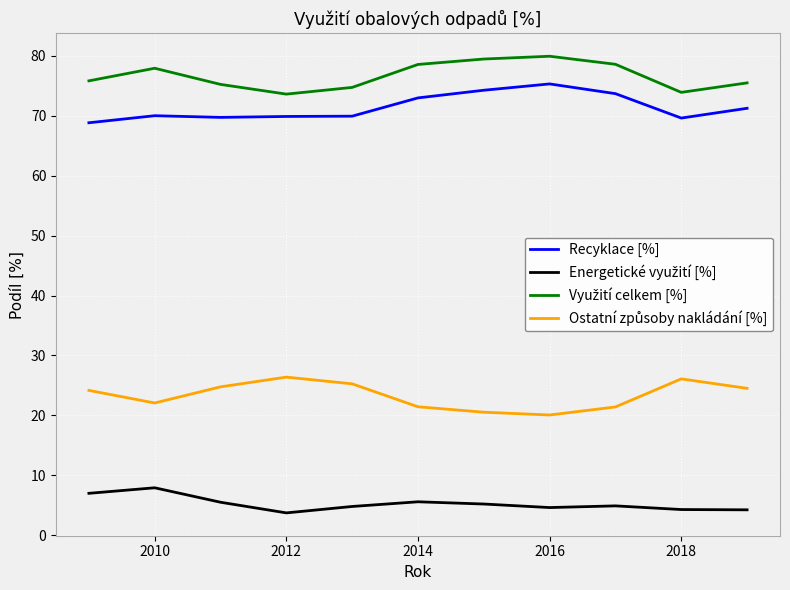

What is the smallest value displayed?

3.7